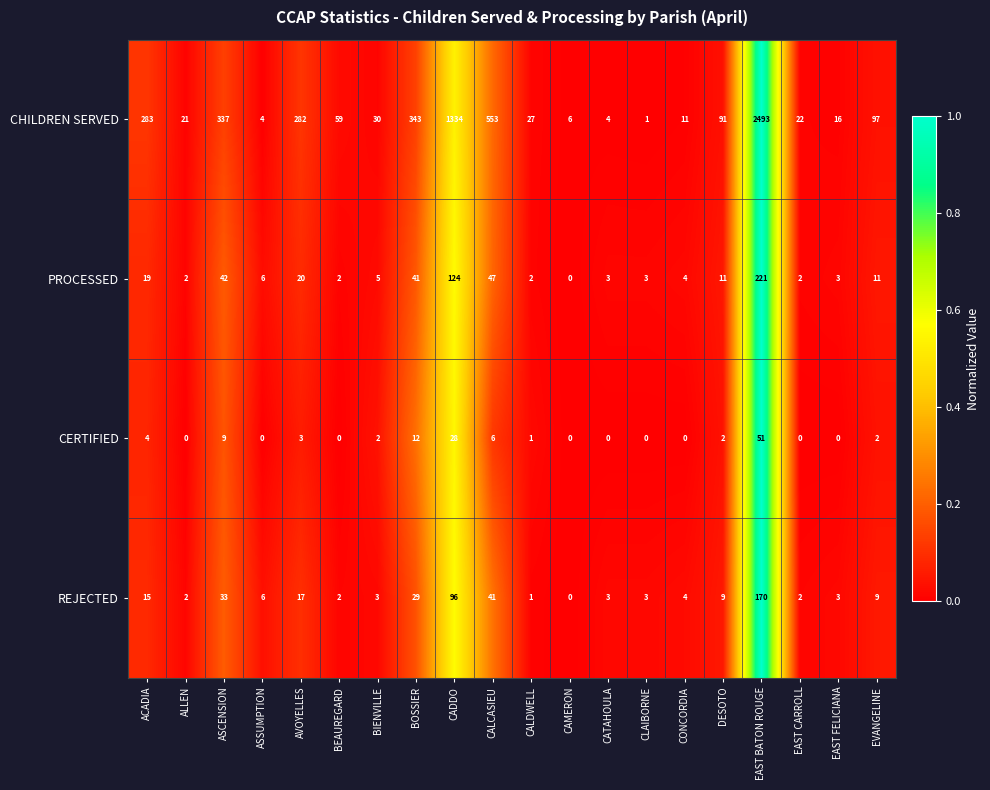

Between ASCENSION and EAST CARROLL, which series saw the biggest shift?

CHILDREN SERVED